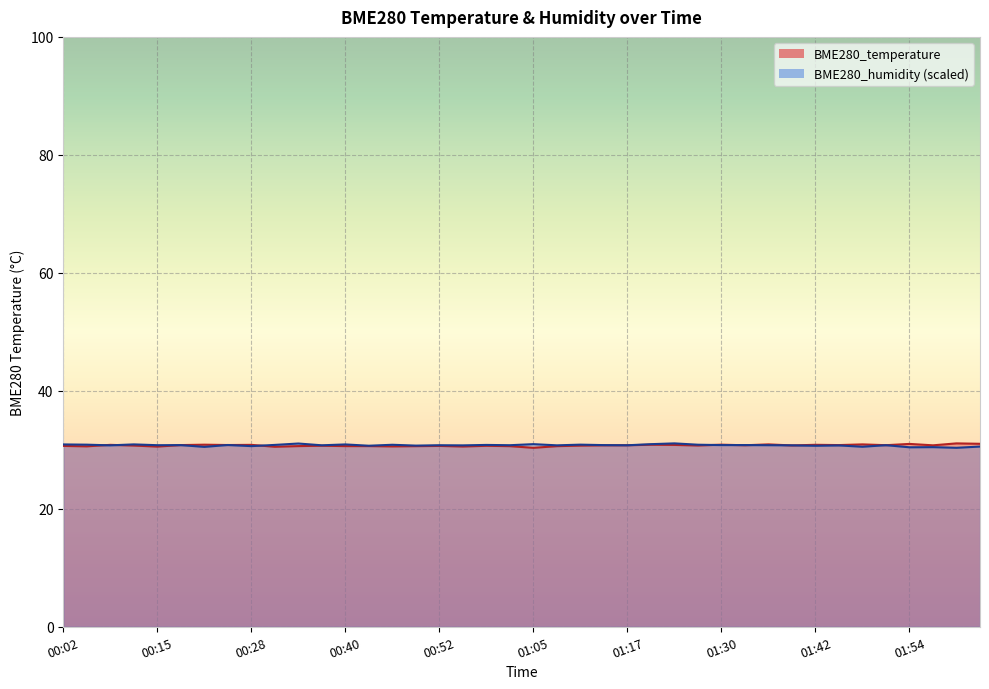

The value of BME280_temperature at 00:25 is 43.4. True or false?

False